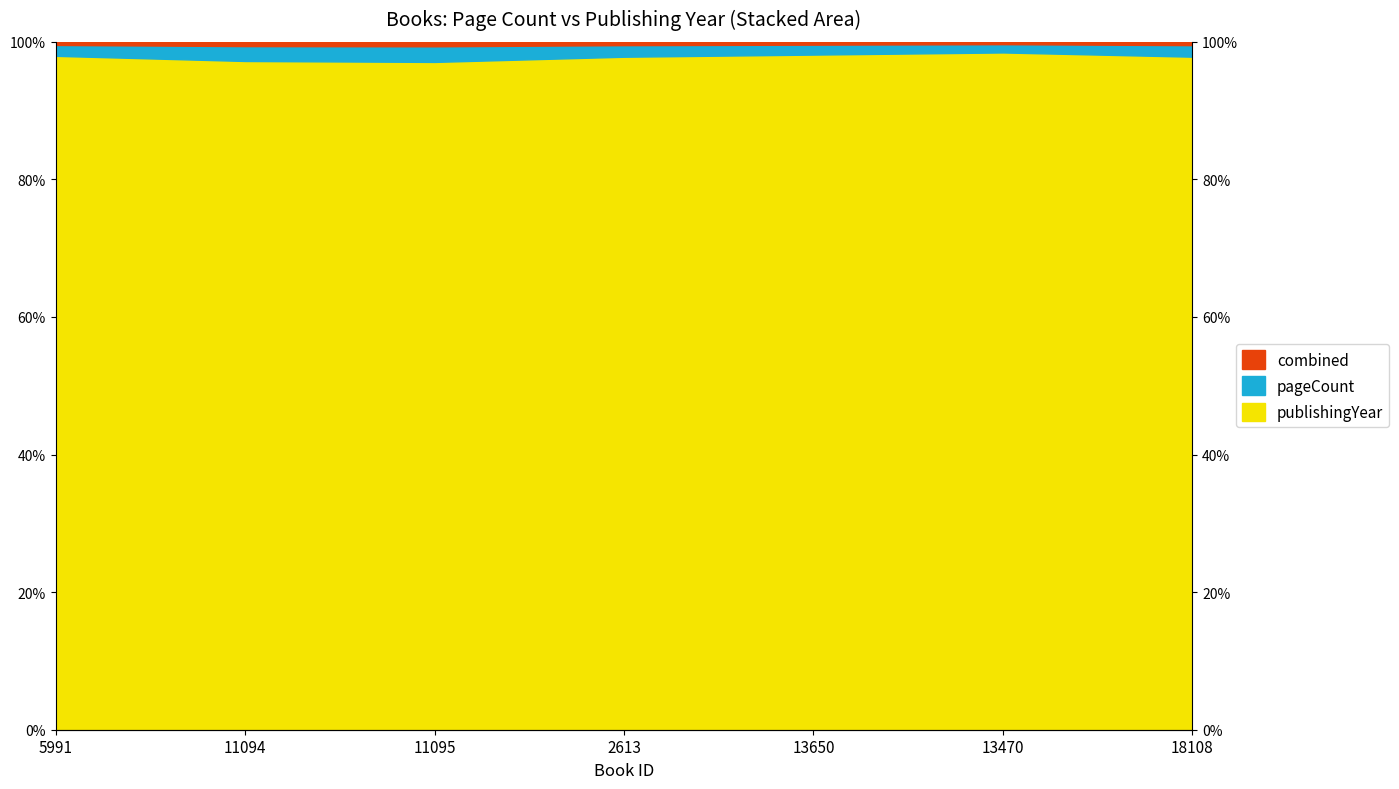

List the labels in order of value, smallest first.

11095, 11094, 2613, 18108, 5991, 13650, 13470